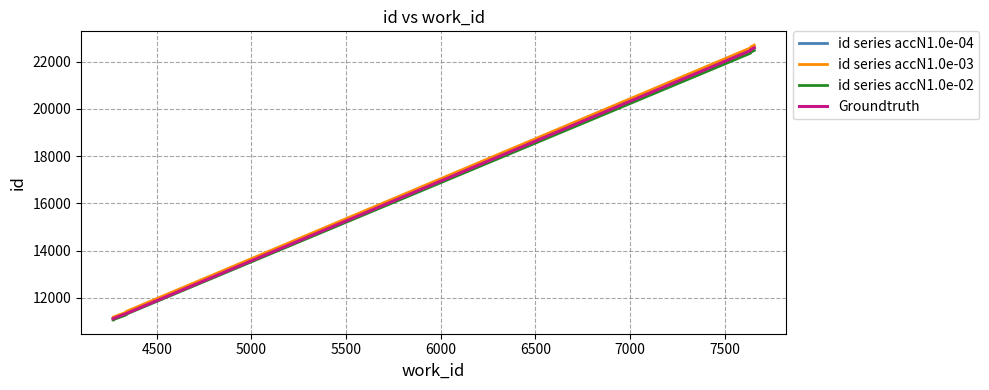

At which category does the chart reach its minimum across all series?

4269